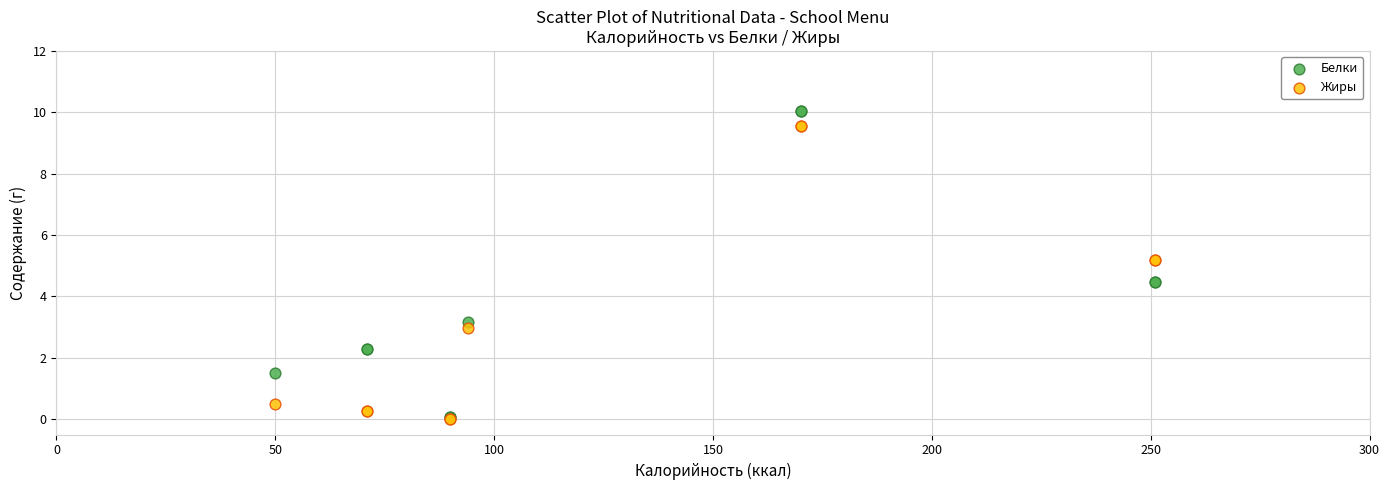

Which series contains the highest Y value?

Белки